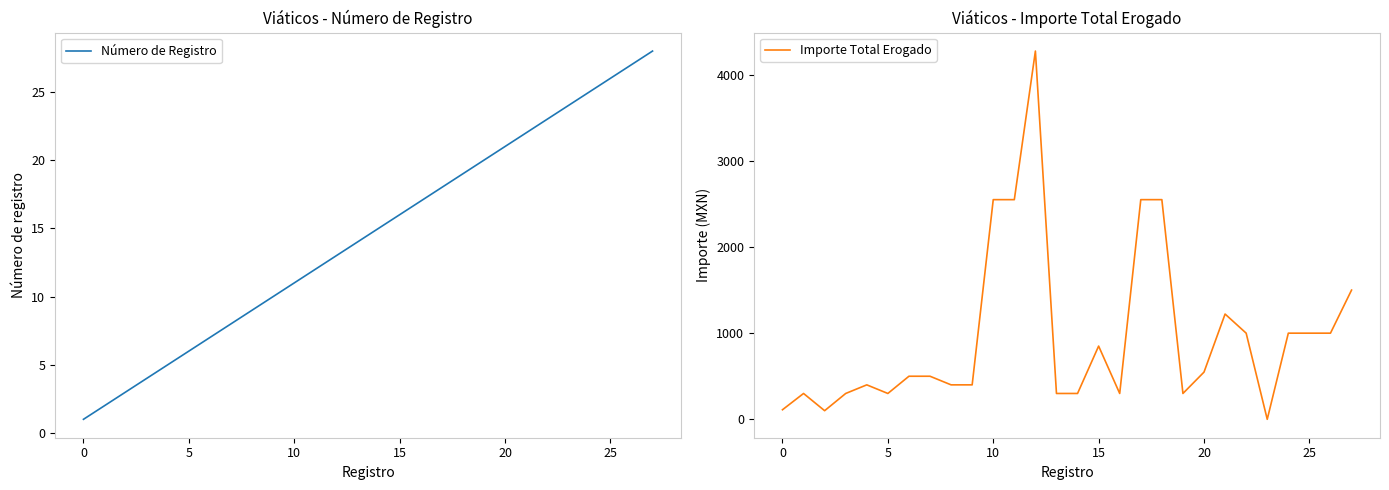

What is the value of the Número de Registro point at the 24th from the left?

24